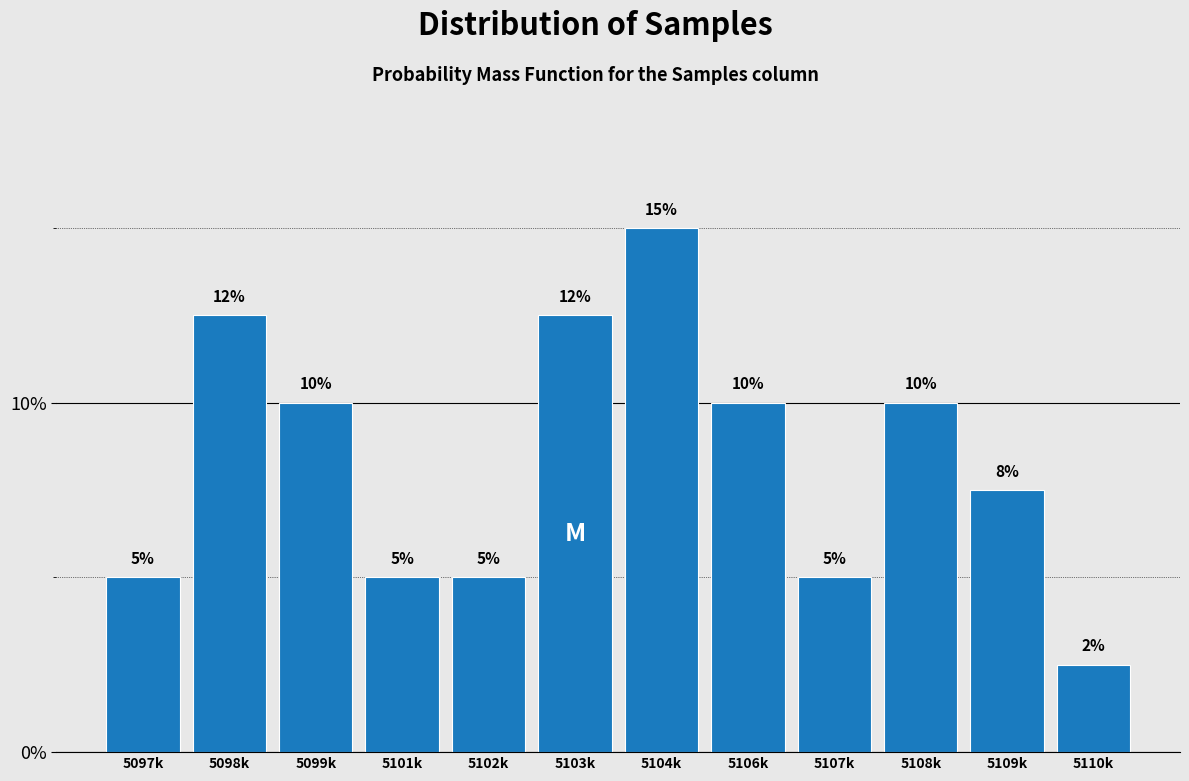

The chart shows a value of 12.5 at 5103k. True or false?

True